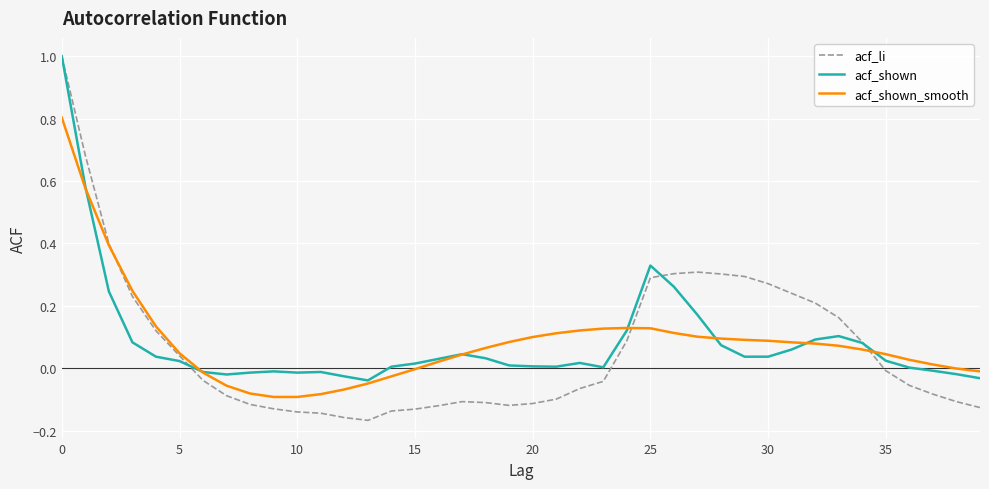

What is the maximum value for acf_li?

1.0